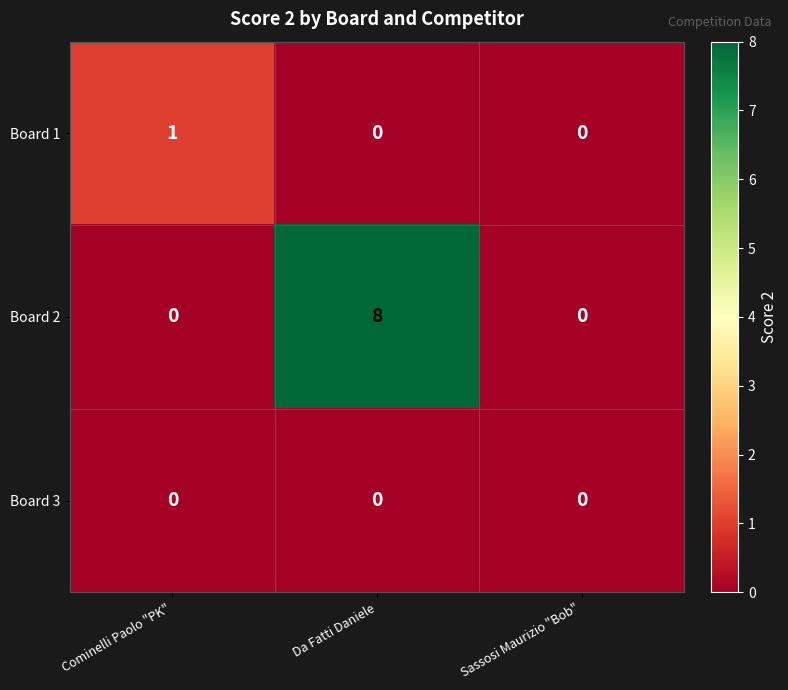

Rank the series by their maximum value, from lowest to highest.

Board 3, Board 1, Board 2